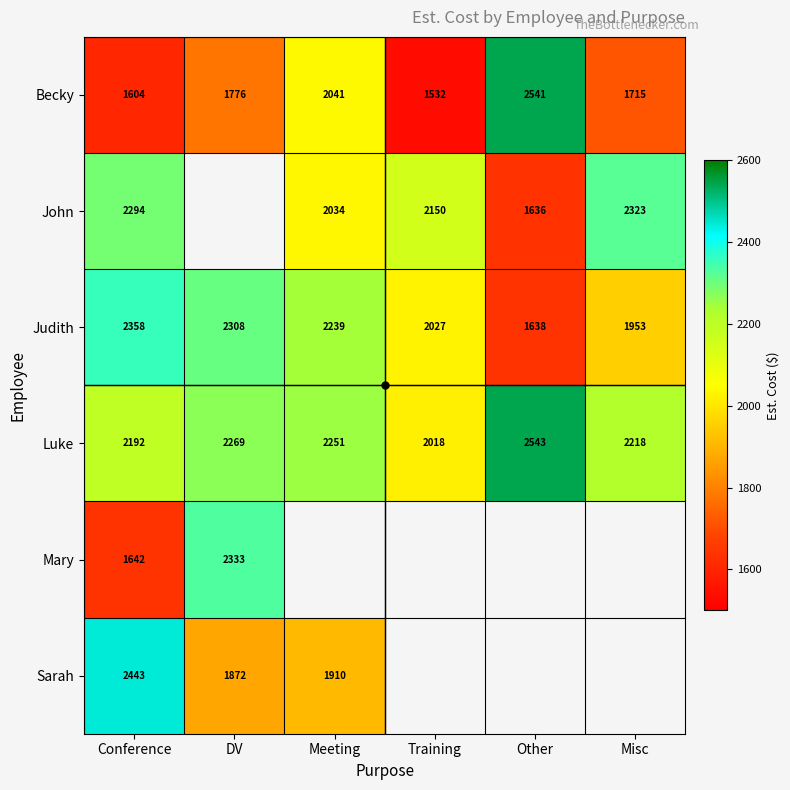

At which label does Judith first exceed 2239?

Conference